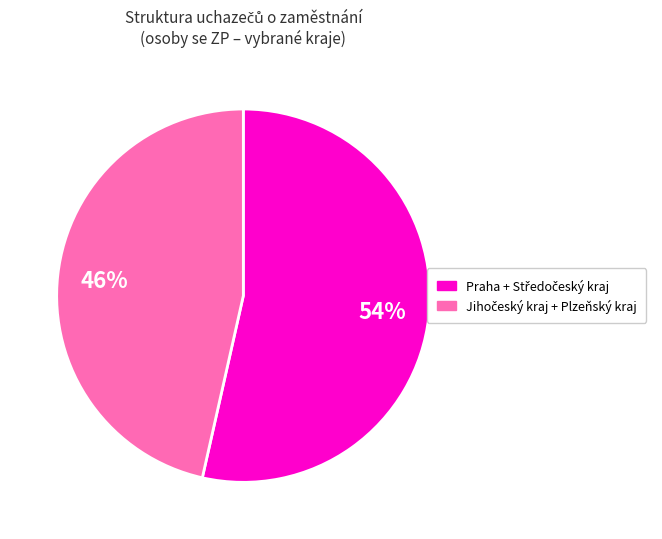

Is there a majority slice in this chart?

Yes